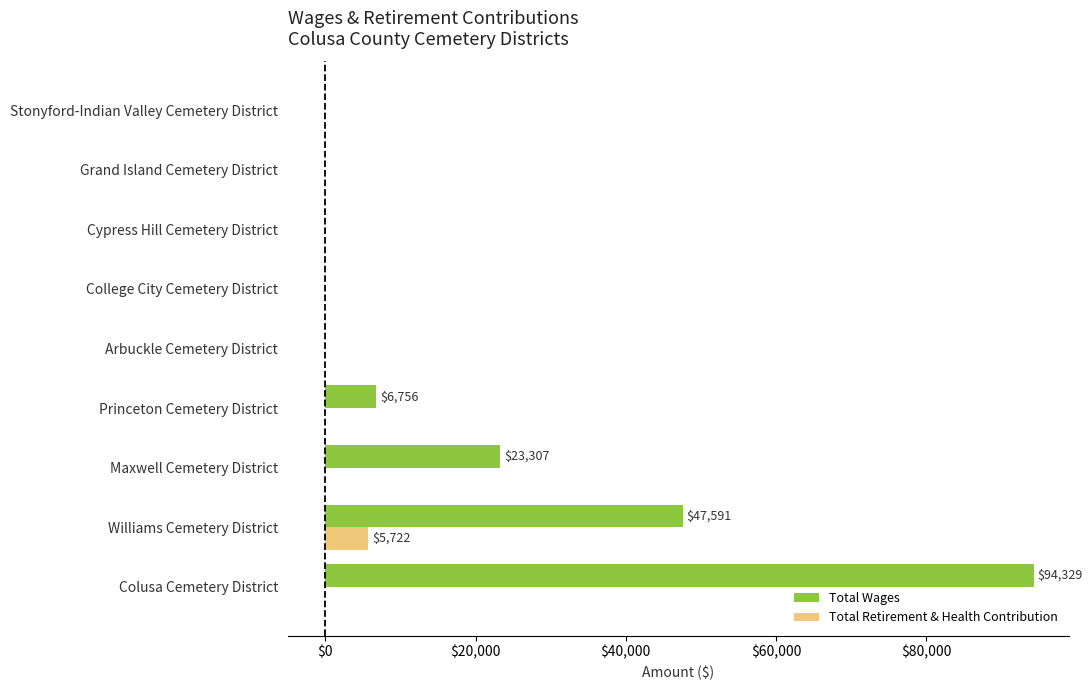

Which series has the largest total across all categories?

Total Wages